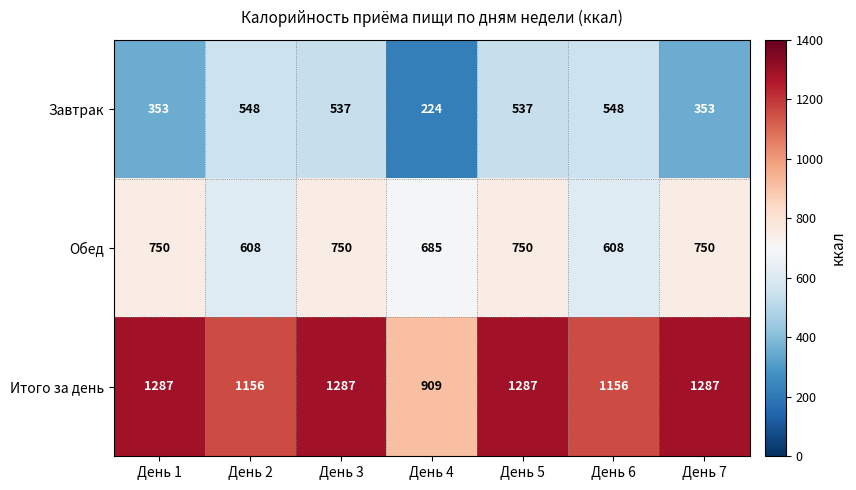

True or false: Итого за день has a value of 1741 at День 6.

False